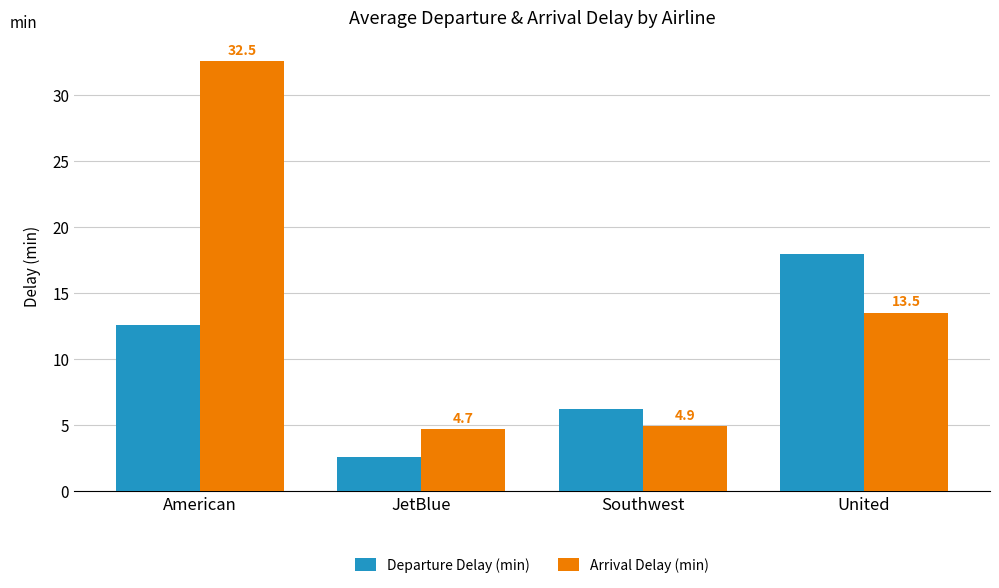

Reading right to left, what are all the values shown in this chart?

Departure Delay (min): United=17.9	Southwest=6.2	JetBlue=2.6	American=12.6
Arrival Delay (min): United=13.5	Southwest=4.9	JetBlue=4.7	American=32.5